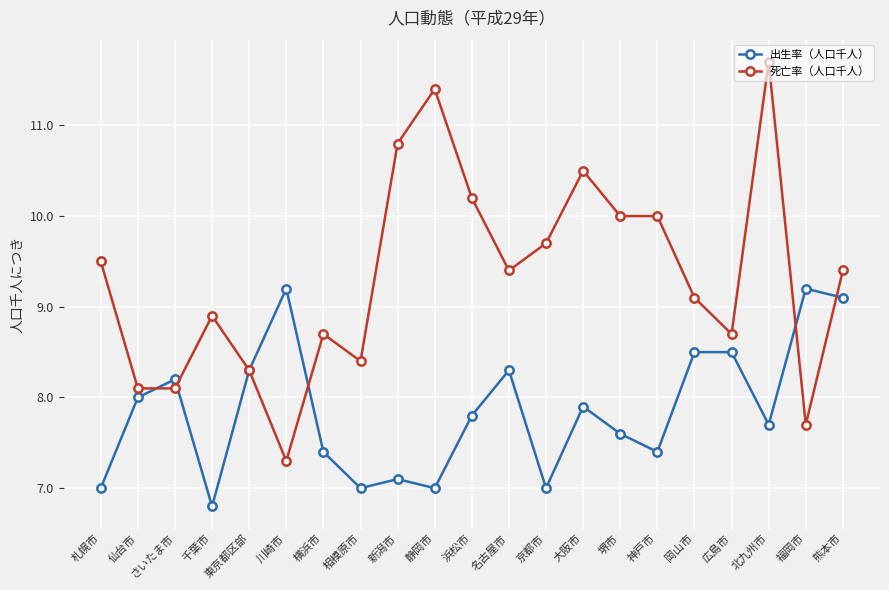

What is the label of the 3rd point from the left?

さいたま市